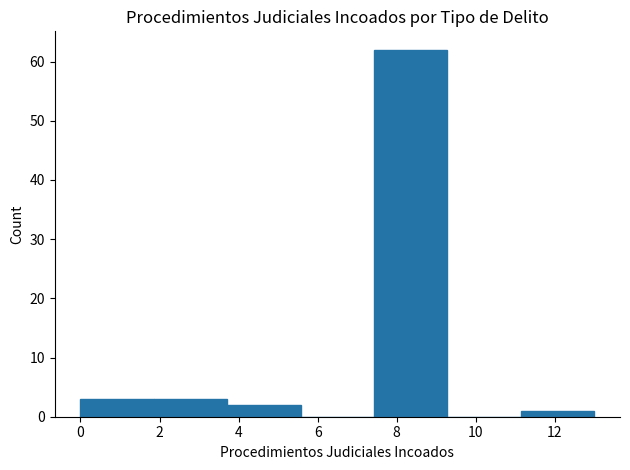

Reading left to right, list every bar in this chart as the range it spans on the x-axis followed by its height. Neither the bar edges nor the heights are printed on the chart, so give them approximately, as read against the axes.

0.0 to 1.8: 3
1.8 to 3.8: 3
3.8 to 5.6: 2
5.6 to 7.4: 0
7.4 to 9.2: 62
9.2 to 11.2: 0
11.2 to 13.0: 1